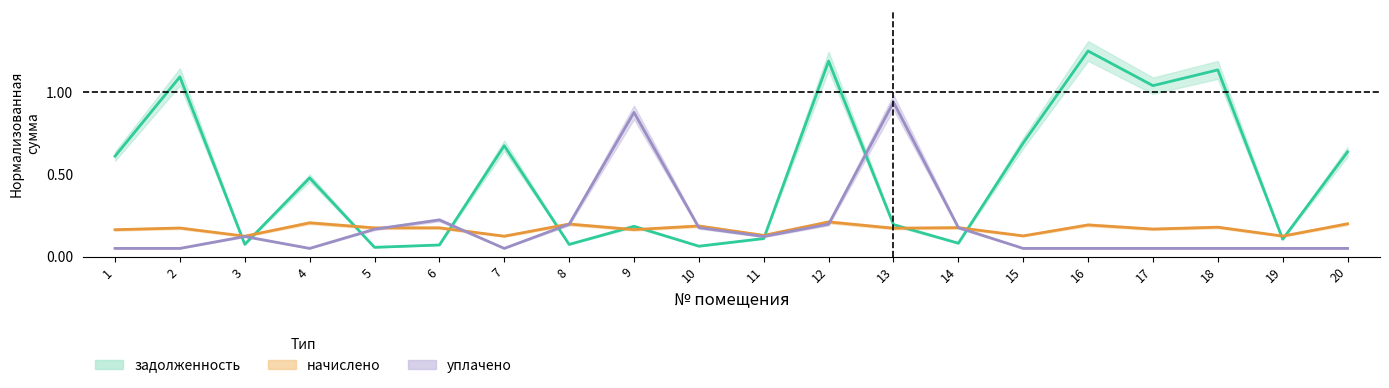

What is the sum of the задолженность values at 16 and 5?

1.3